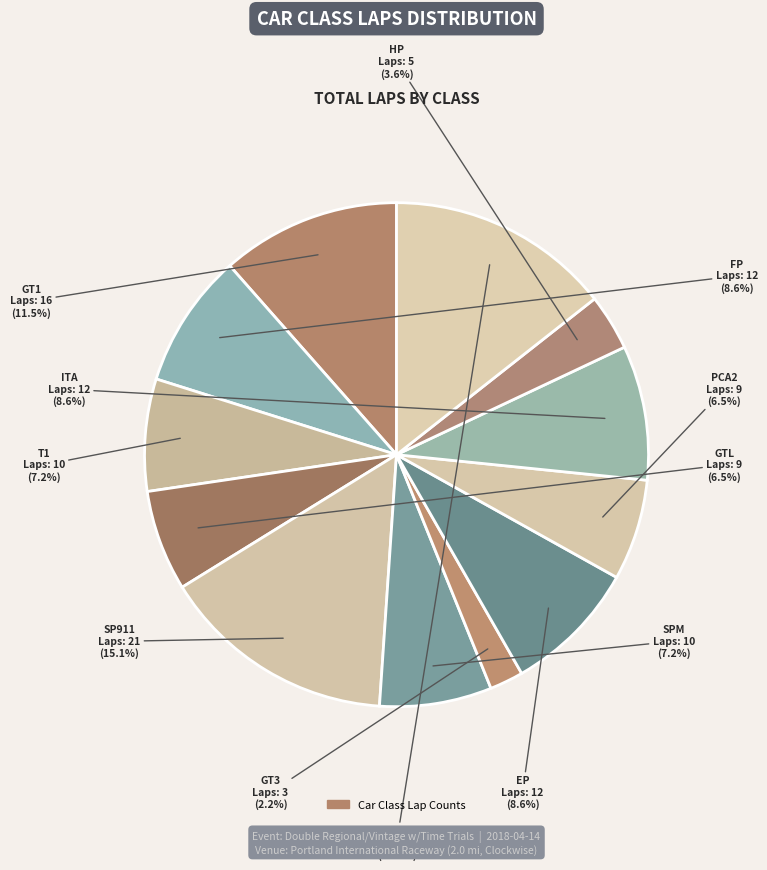

Is there any slice that represents more than half of the pie?

No